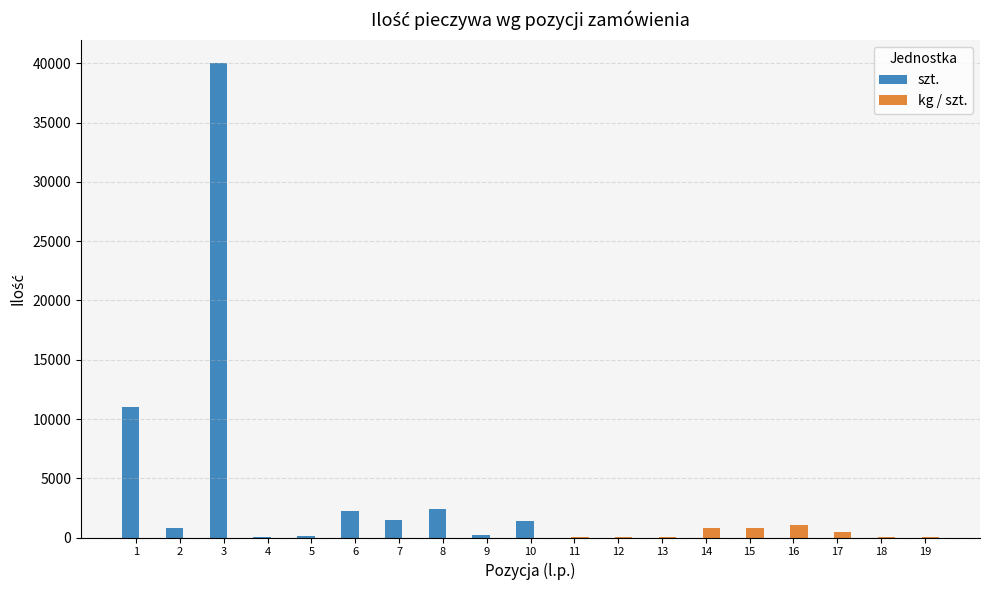

What is the sum of all szt. values?

59710